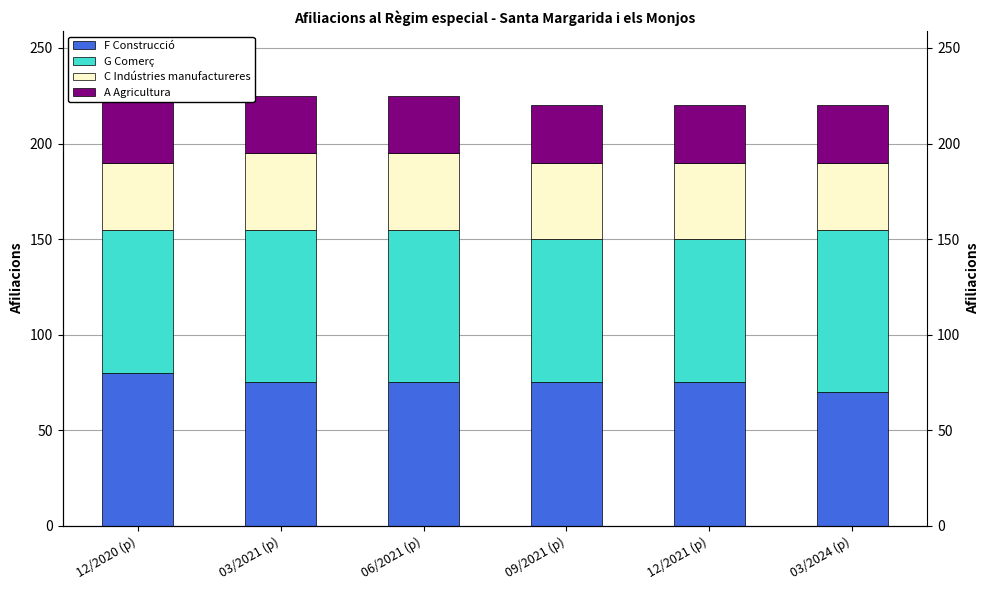

What position from the left is 12/2020 (p)?

1